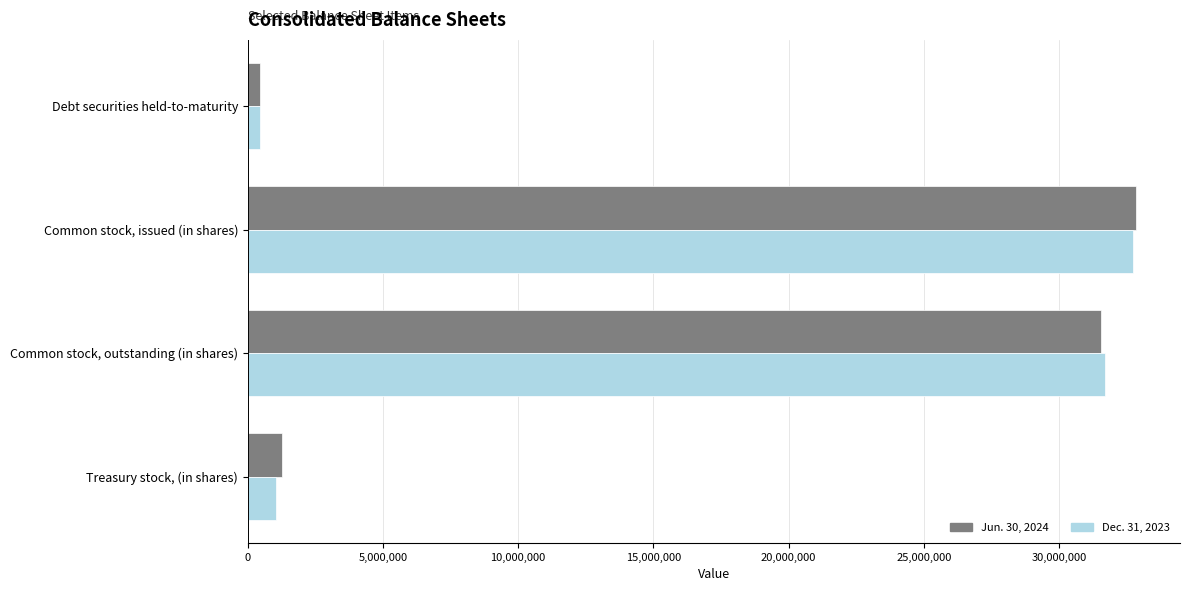

At which category is the sum across all series the highest?

Common stock, issued (in shares)